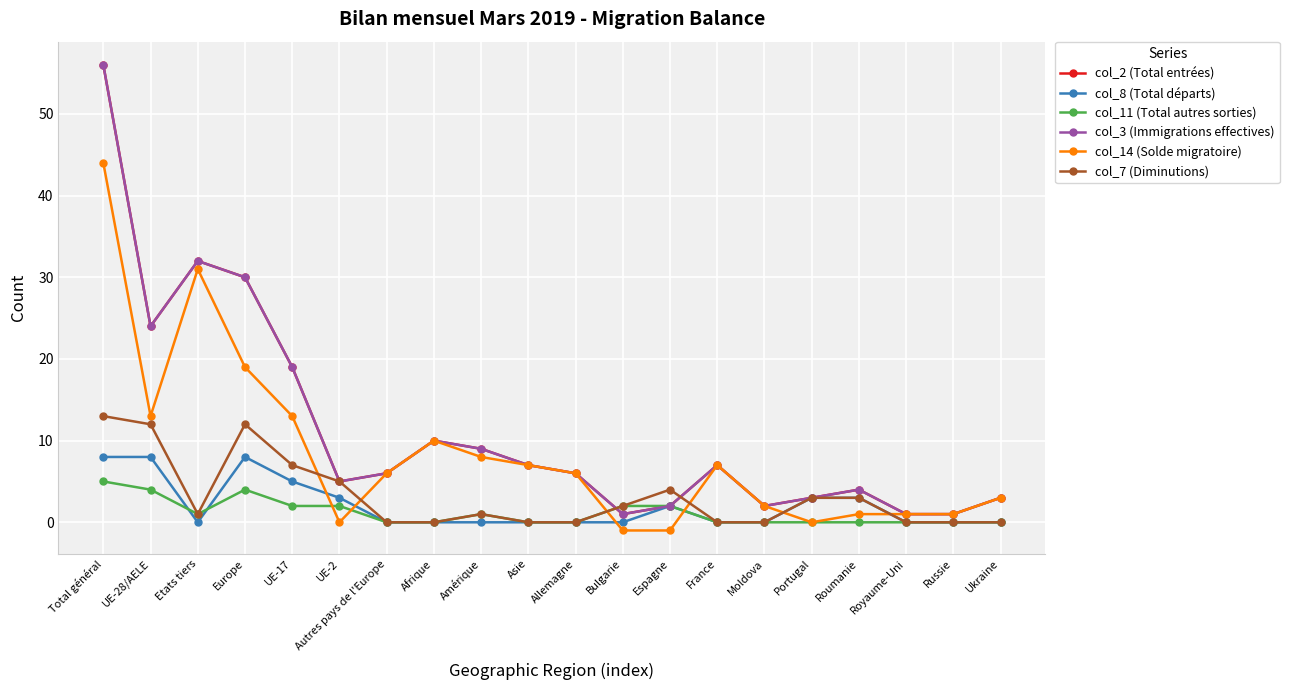

At how many categories does at least one series exceed 15?

5